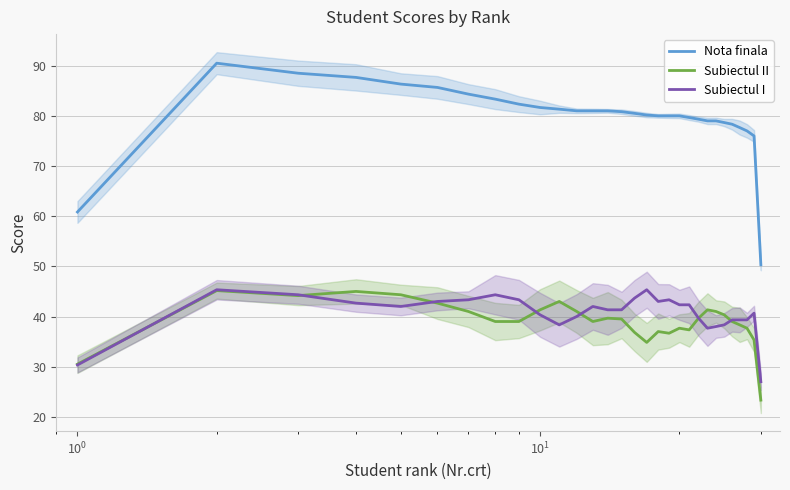

True or false: Subiectul II and Nota finala intersect in this chart.

False